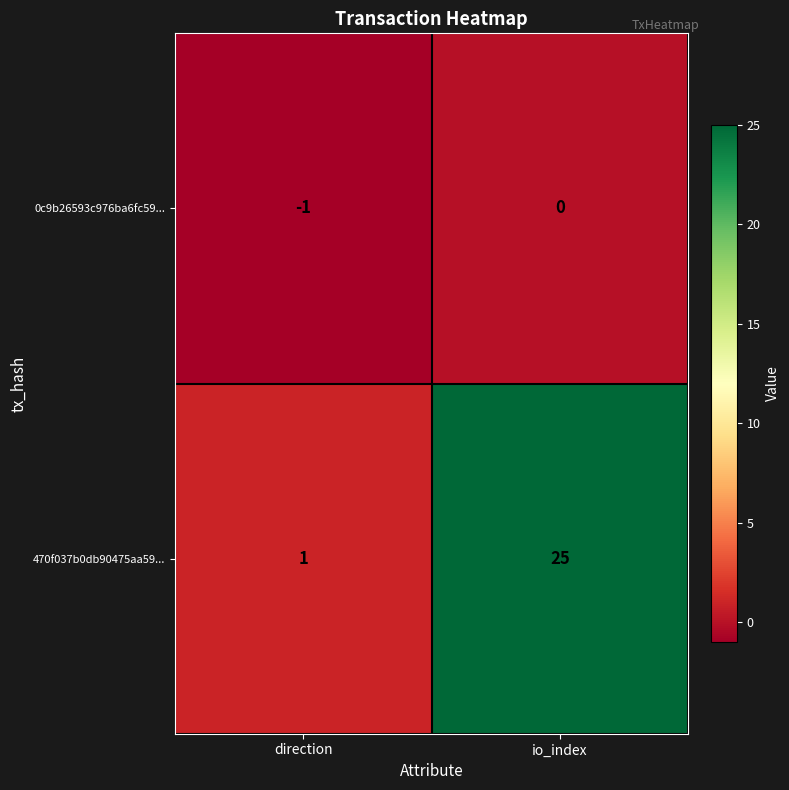

Rank the series by their average value, from lowest to highest.

0c9b26593c976ba6fc59..., 470f037b0db90475aa59...